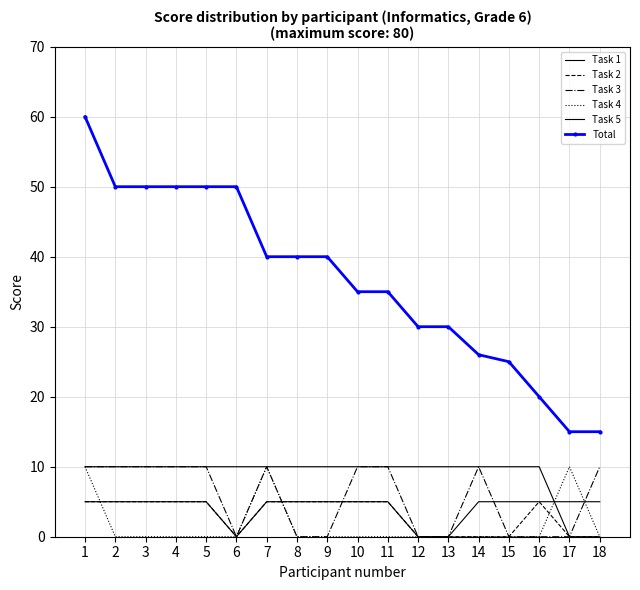

Reading left to right, transcribe all the data shown in this chart.

Task 1: 1=5	2=5	3=5	4=5	5=5	6=0	7=5	8=5	9=5	10=5	11=5	12=0	13=0	14=5	15=5	16=5	17=5	18=5
Task 2: 1=5	2=5	3=5	4=5	5=5	6=0	7=5	8=5	9=5	10=5	11=5	12=0	13=0	14=0	15=0	16=5	17=0	18=0
Task 3: 1=10	2=10	3=10	4=10	5=10	6=0	7=10	8=0	9=0	10=10	11=10	12=0	13=0	14=10	15=0	16=0	17=0	18=10
Task 4: 1=10	2=0	3=0	4=0	5=0	6=0	7=10	8=0	9=0	10=0	11=0	12=0	13=0	14=0	15=0	16=0	17=10	18=0
Task 5: 1=10	2=10	3=10	4=10	5=10	6=10	7=10	8=10	9=10	10=10	11=10	12=10	13=10	14=10	15=10	16=10	17=0	18=0
Total: 1=60	2=50	3=50	4=50	5=50	6=50	7=40	8=40	9=40	10=35	11=35	12=30	13=30	14=26	15=25	16=20	17=15	18=15